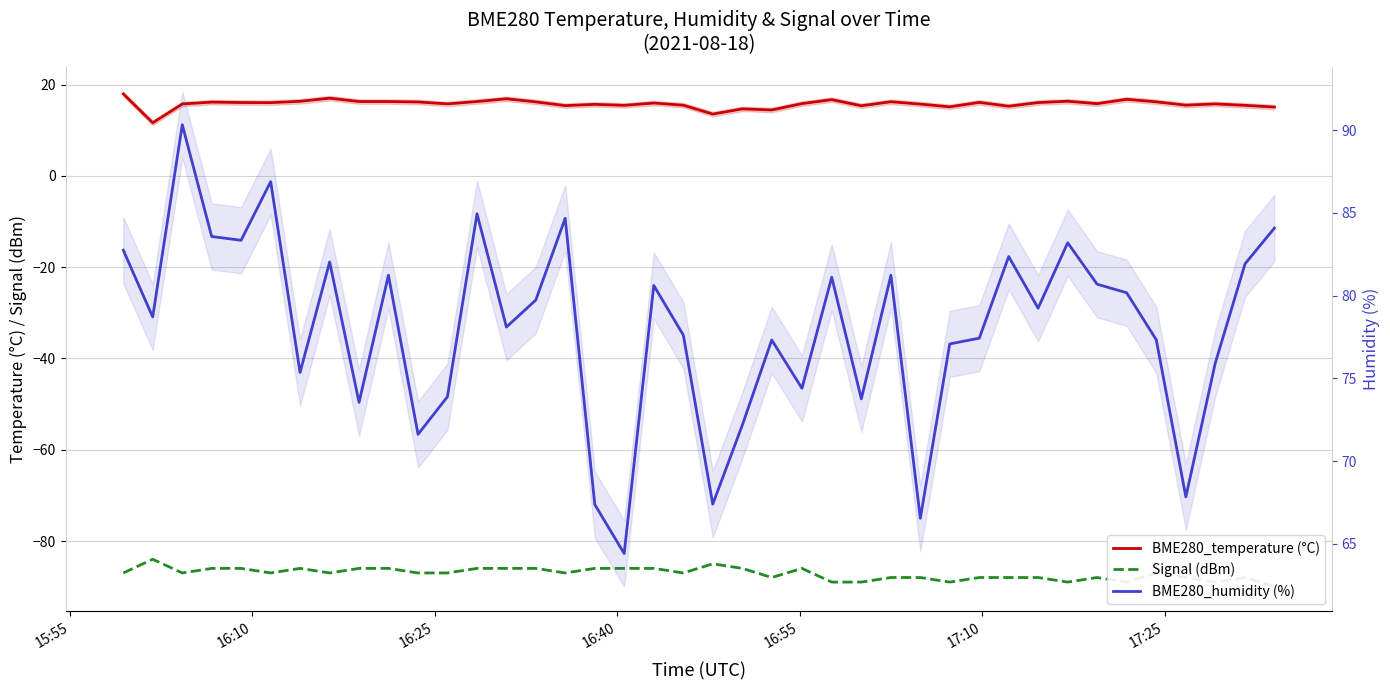

What is the sum of all BME280_temperature (°C) values?

630.5